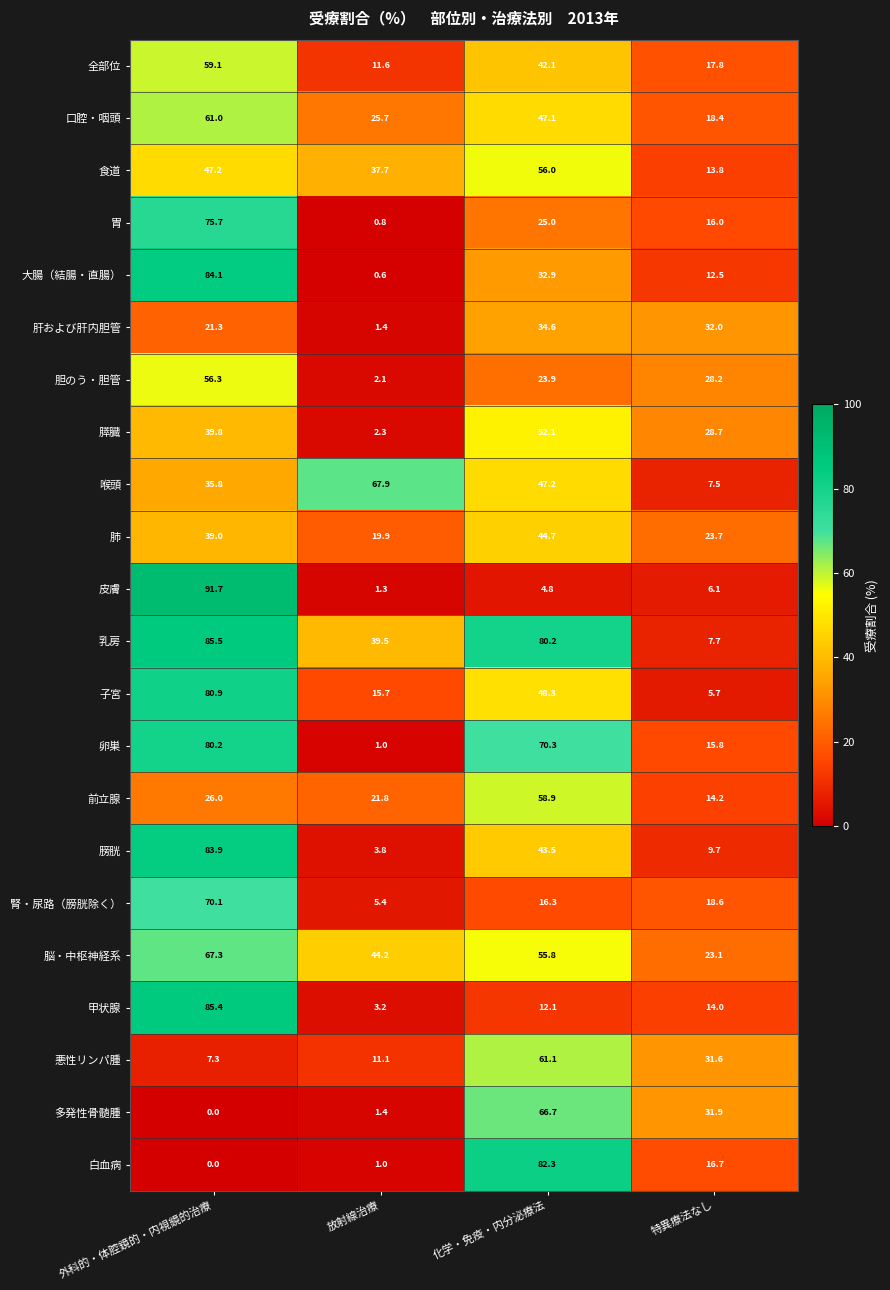

At which label is 乳房 closest to 46?

放射線治療